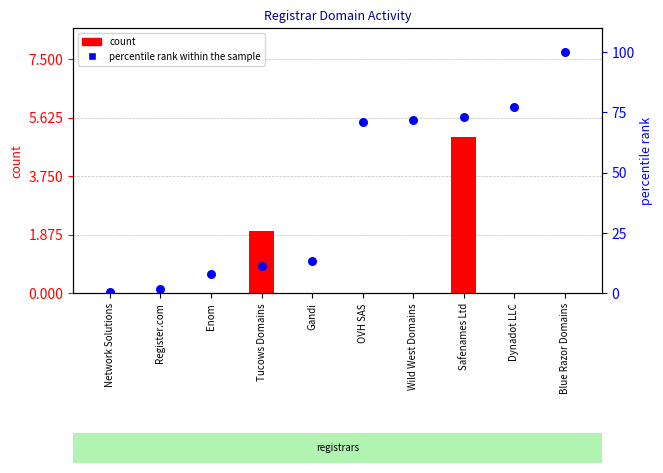

Is the value of percentile rank within the sample at Network Solutions greater than the value of count at Network Solutions?

Yes